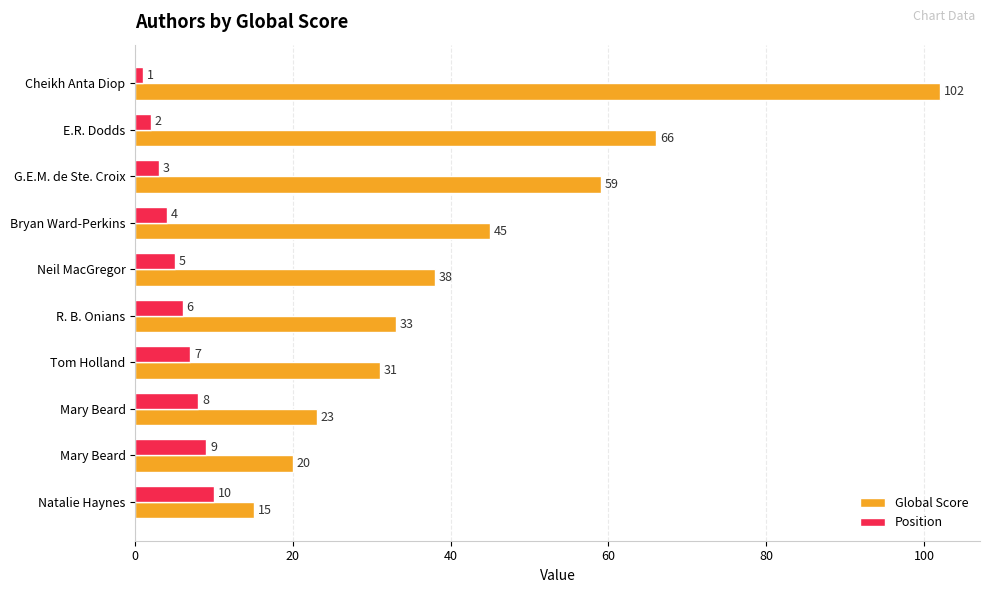

Reading left to right, extract all data points from this chart.

Global Score: 102	66	59	45	38	33	31	23	20	15
Position: 1	2	3	4	5	6	7	8	9	10